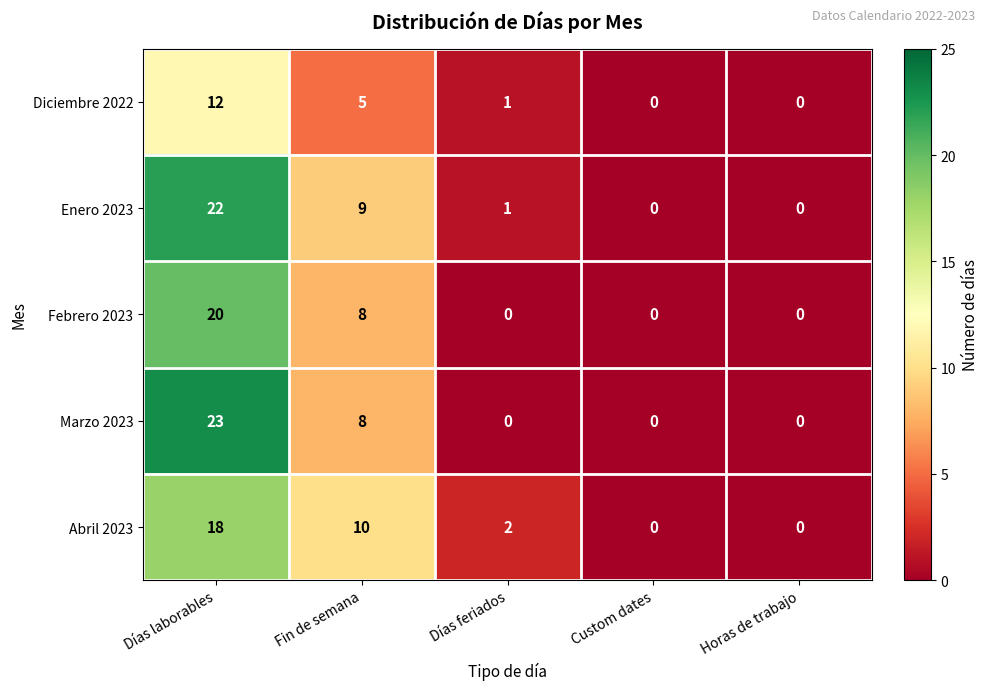

What is the greatest value displayed?

23